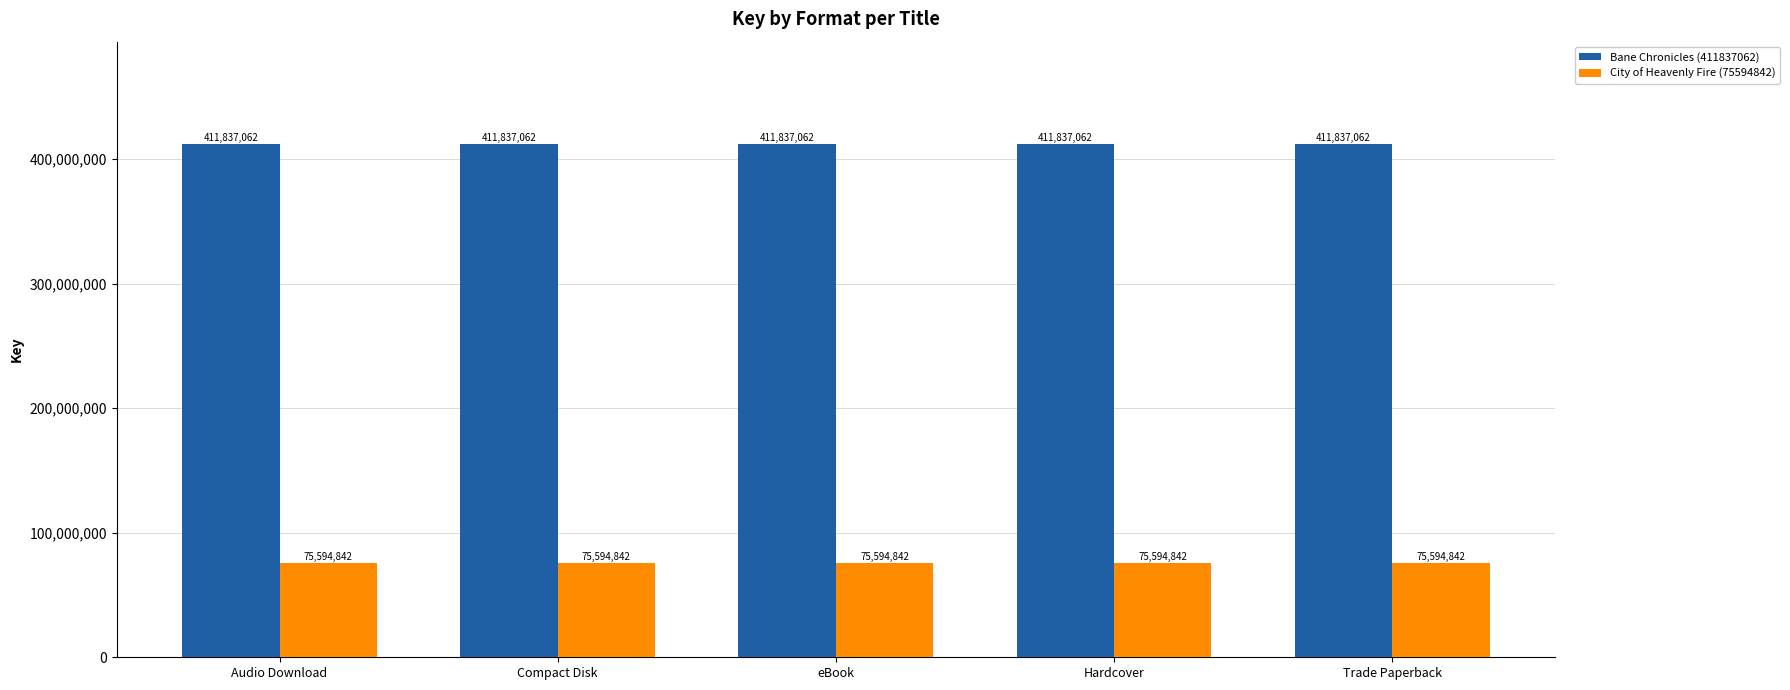

Reading left to right, list all the values displayed in this chart.

Bane Chronicles (411837062): 411837062	411837062	411837062	411837062	411837062
City of Heavenly Fire (75594842): 75594842	75594842	75594842	75594842	75594842